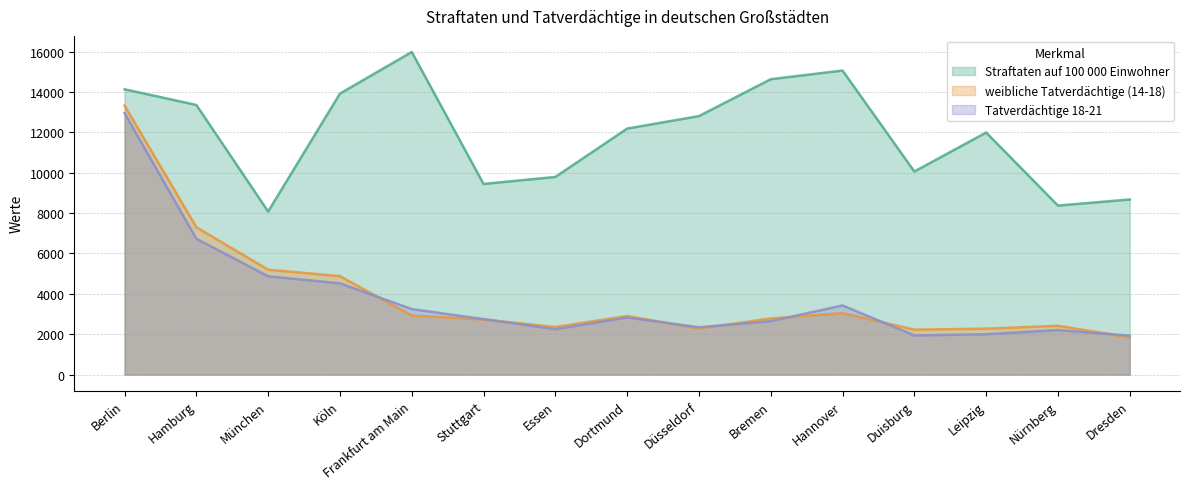

What is the total value across all series at München?

18139